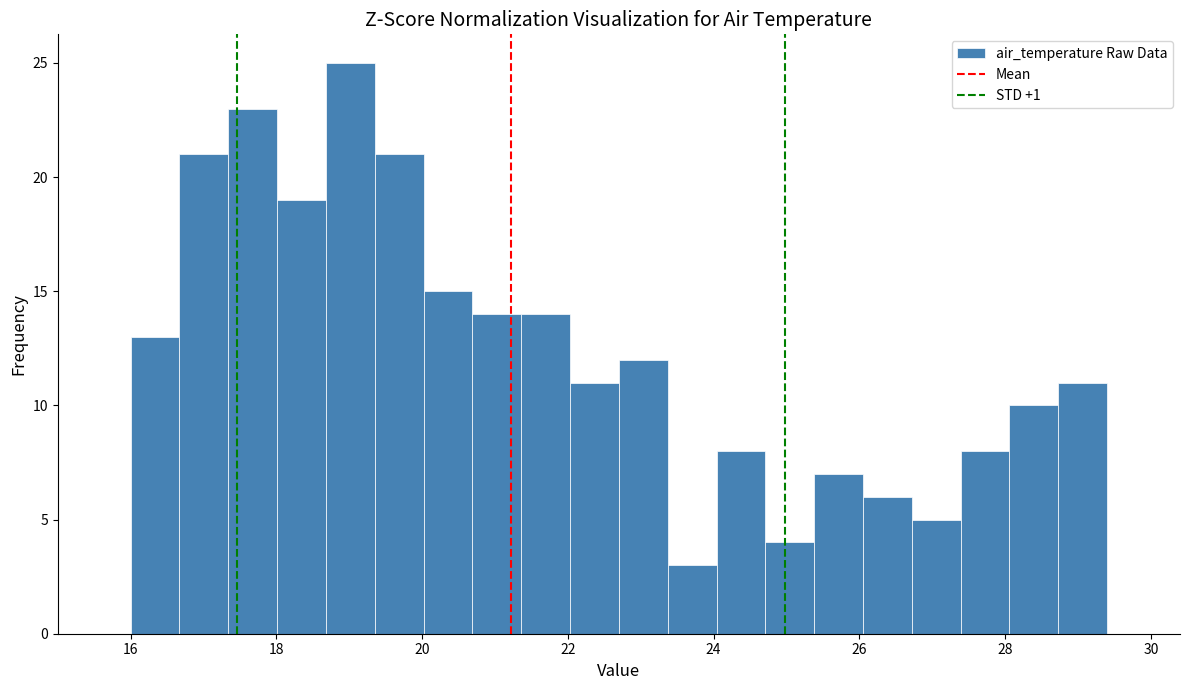

Read against the x-axis, roughly where is the centre of the tallest bar?

19.0